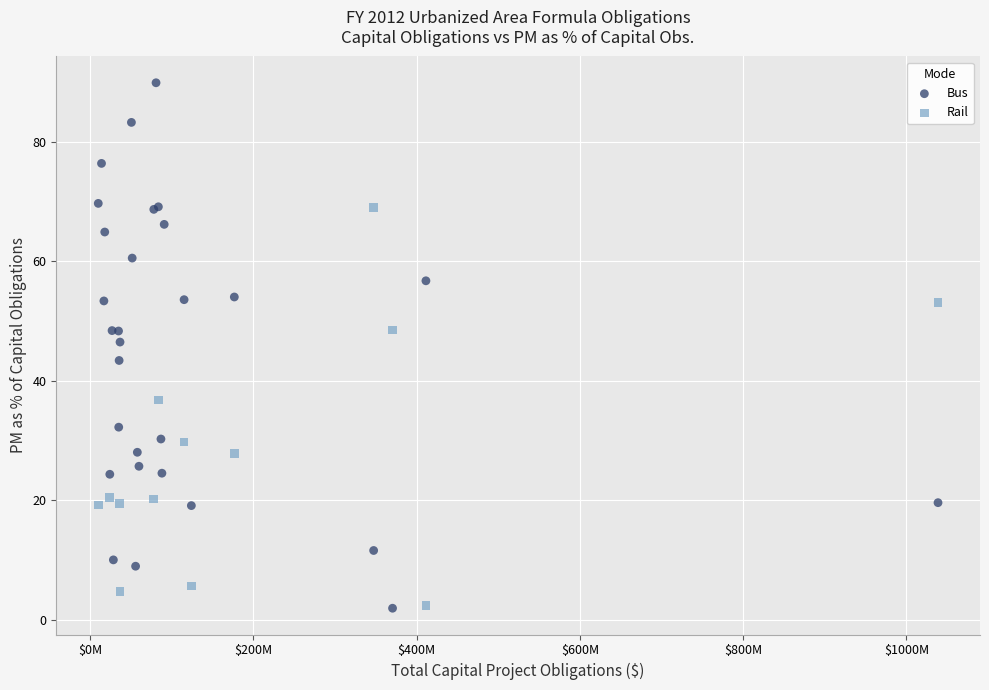

Which series contains the highest Y value?

Bus